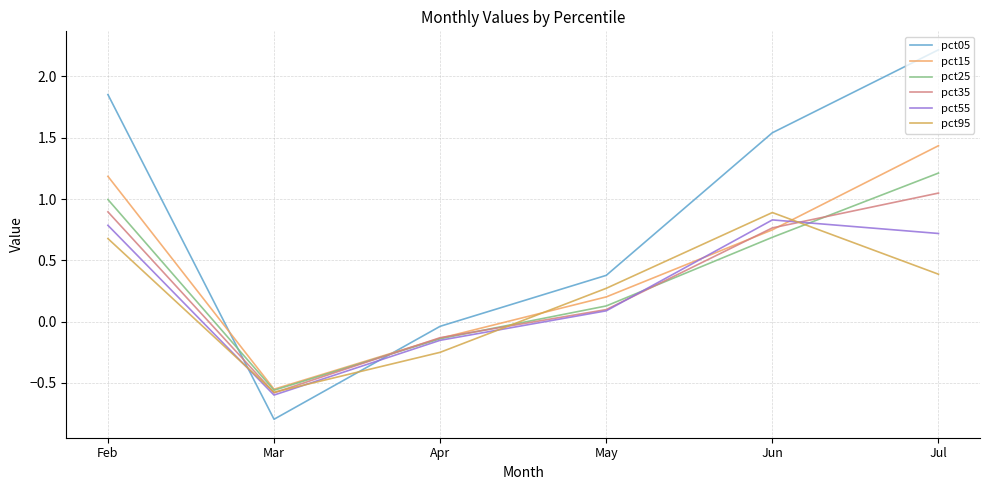

Which series has the largest range (max minus min)?

pct05